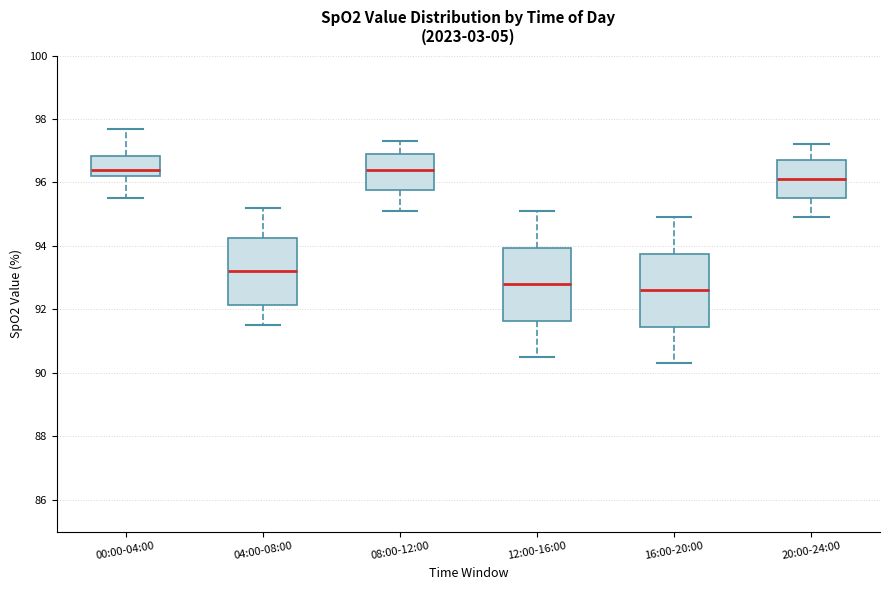

Reading left to right, read every box against the y-axis: the position of its median line, the range the box covers, and the ends of its whiskers. The values are not printed on the chart, so give them approximately, as read against the axis.

00:00-04:00: median 96.4, box 96.2 to 96.8, whiskers 95.6 to 97.8
04:00-08:00: median 93.2, box 92.2 to 94.2, whiskers 91.6 to 95.2
08:00-12:00: median 96.4, box 95.8 to 97.0, whiskers 95.2 to 97.4
12:00-16:00: median 92.8, box 91.6 to 94.0, whiskers 90.6 to 95.2
16:00-20:00: median 92.6, box 91.4 to 93.8, whiskers 90.4 to 95.0
20:00-24:00: median 96.2, box 95.6 to 96.8, whiskers 95.0 to 97.2